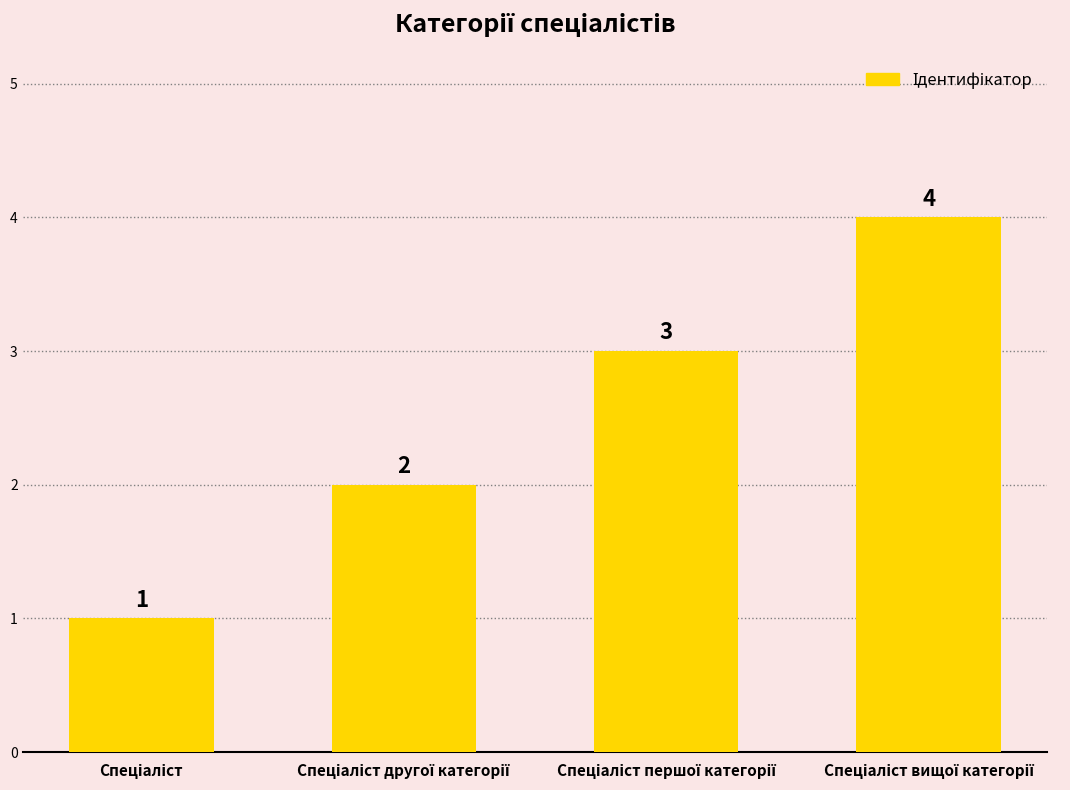

What is the value of the 4th bar from the left?

4